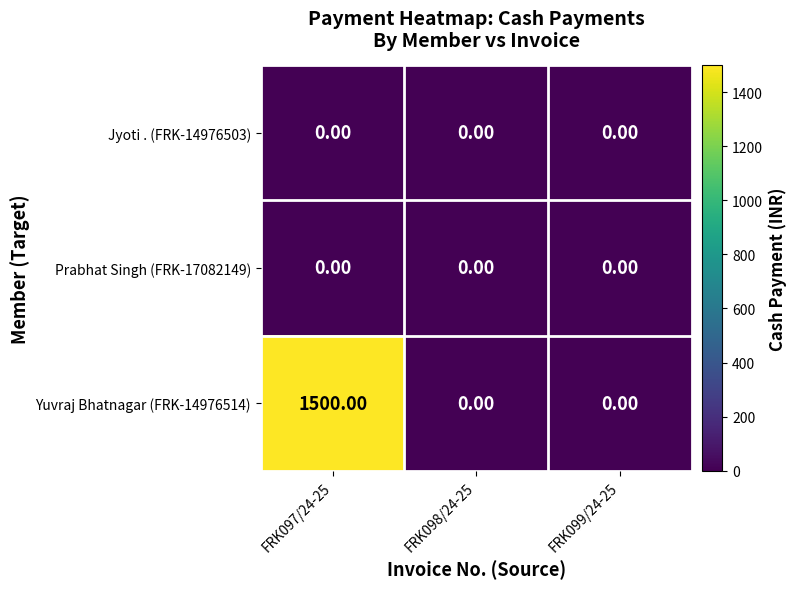

Which series has the widest spread of values?

Yuvraj Bhatnagar (FRK-14976514)